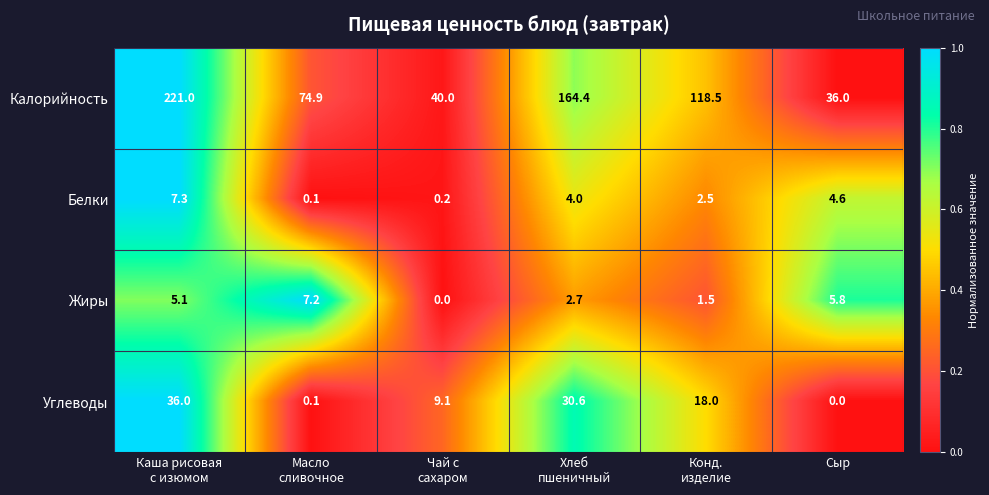

Which series has the largest total across all categories?

Калорийность